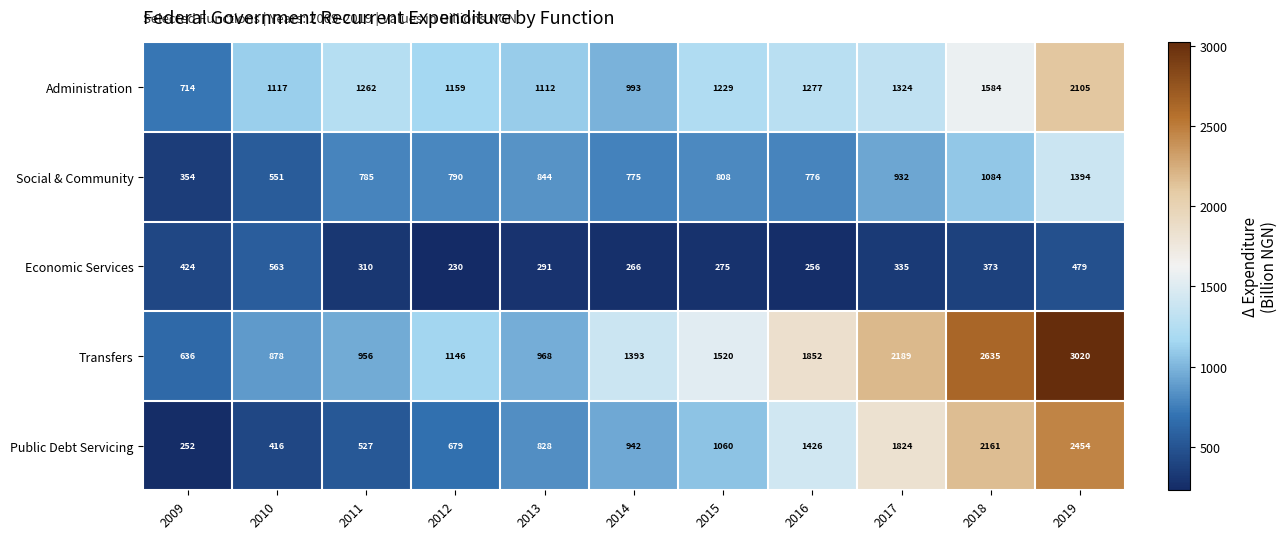

What is the average value of the Transfers series?

1563